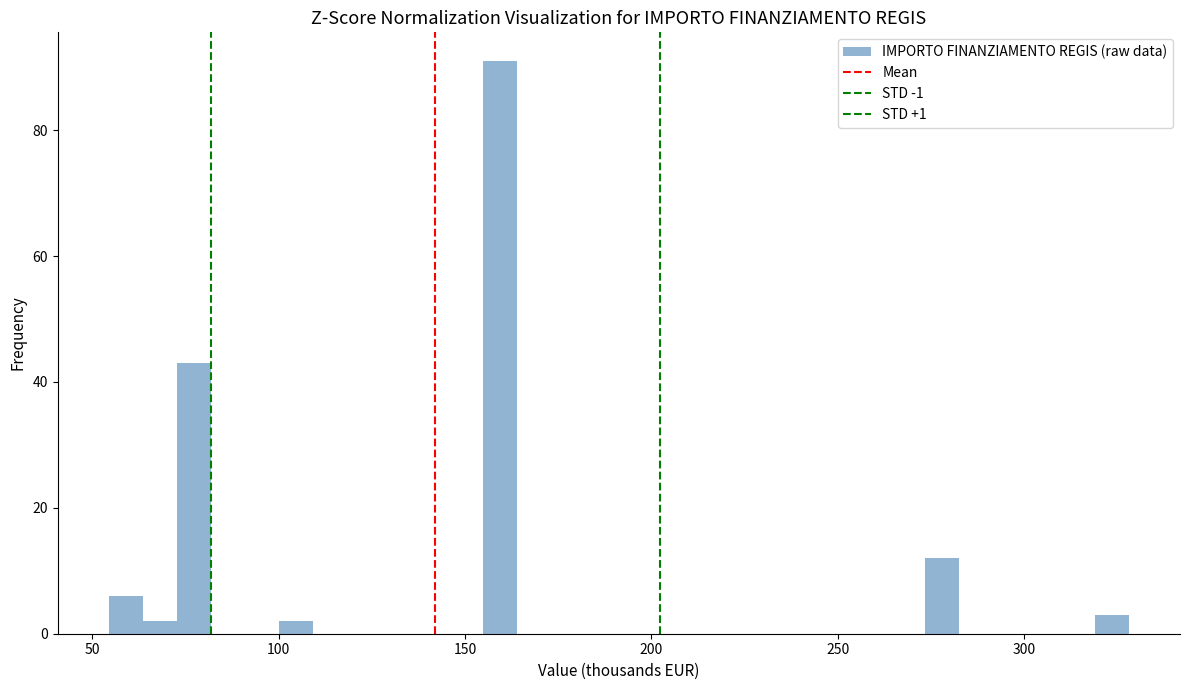

Read against the x-axis, roughly where is the centre of the tallest bar?

160